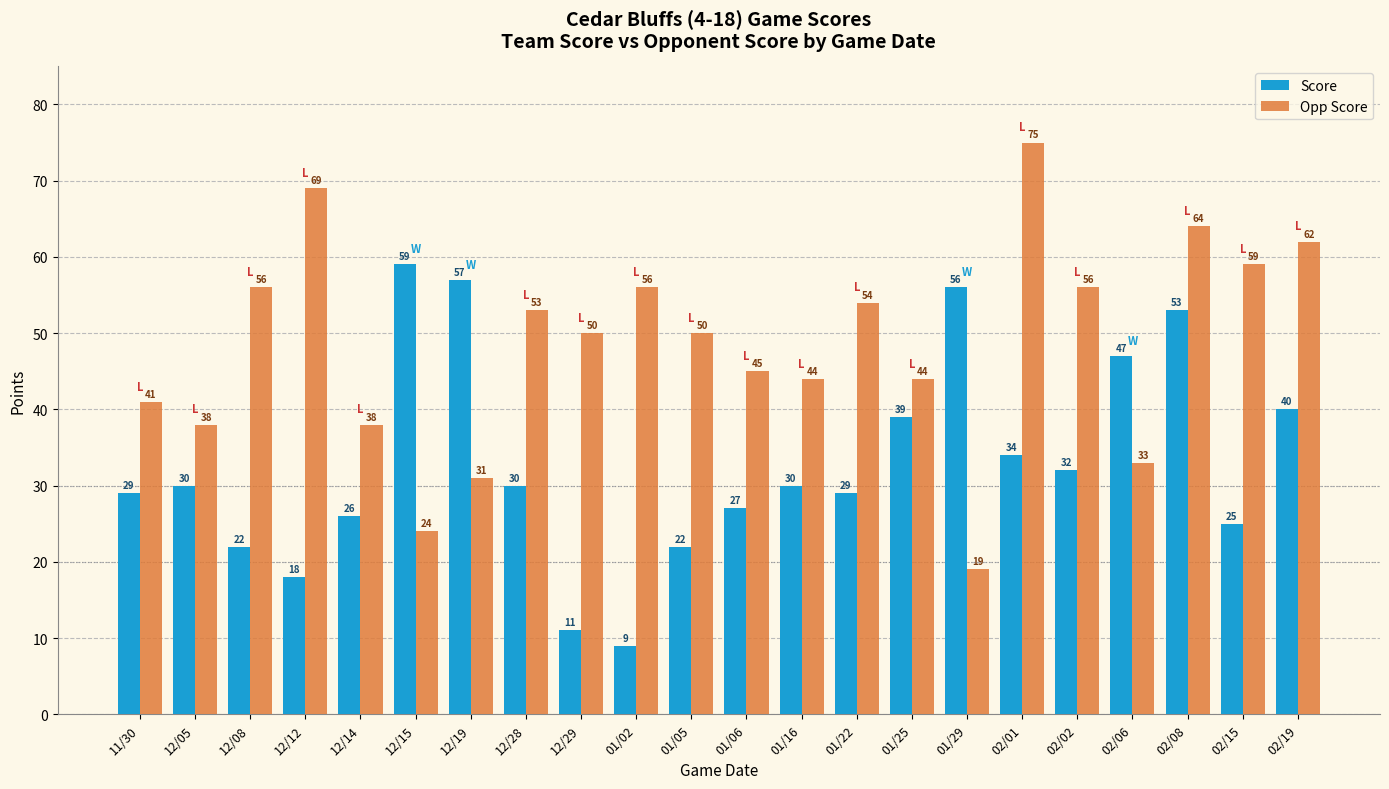

Is it true that Opp Score equals 33 at 02/01?

False